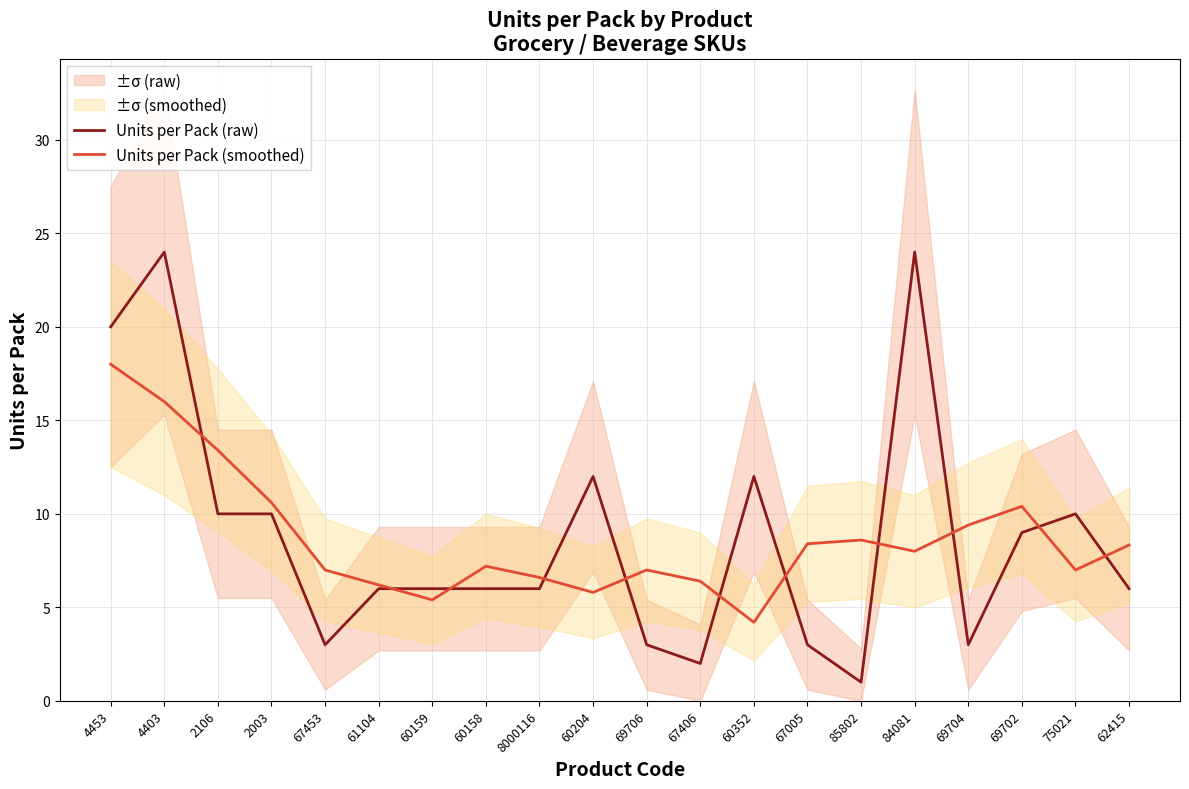

What is the label of the 20th point from the right?

4453